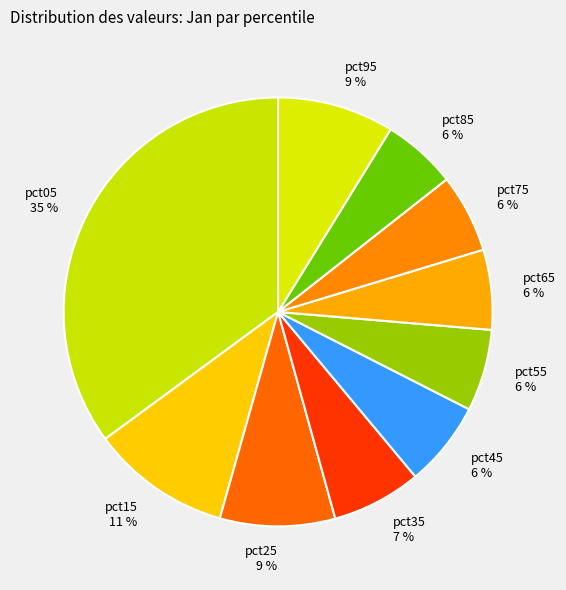

What is the largest slice in the pie chart?

pct05